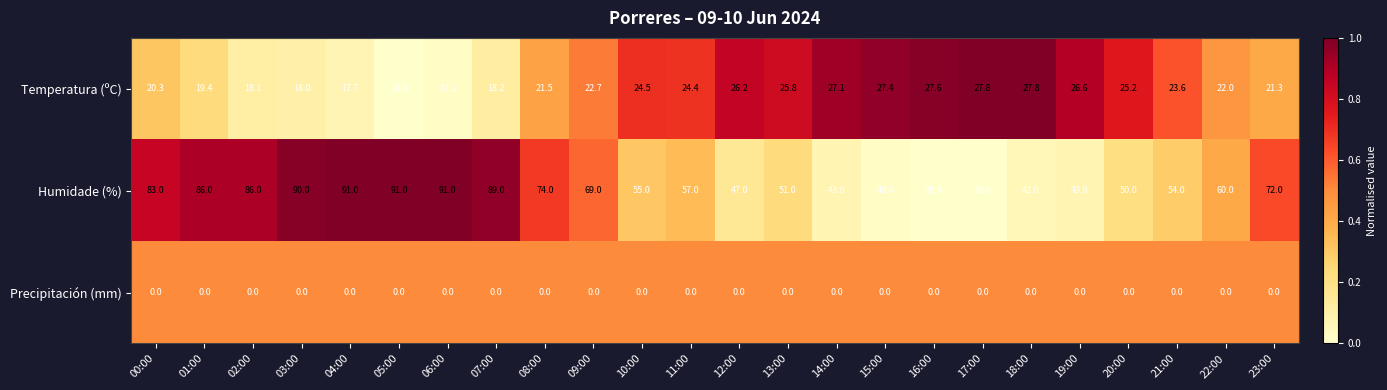

Which series changed the most between 03:00 and 05:00?

Temperatura (ºC)